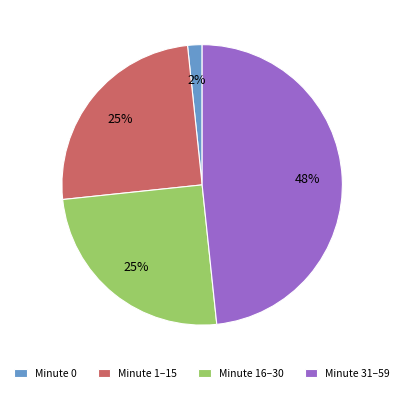

To the nearest percent, what is the difference between the Minute 1–15 and Minute 31–59 slice percentages?

23%